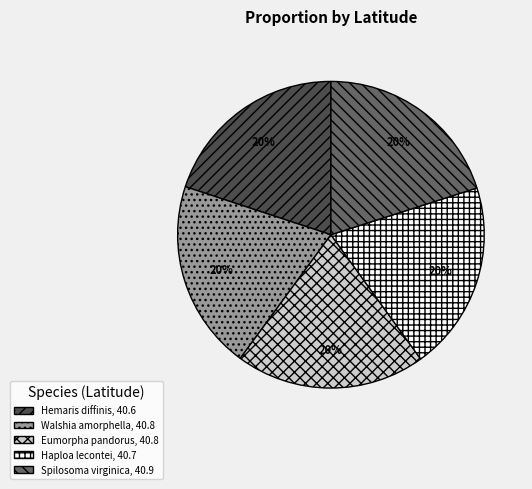

What is the ratio of the value at Hemaris diffinis, 40.6 to the value at Haploa lecontei, 40.7?

1.0